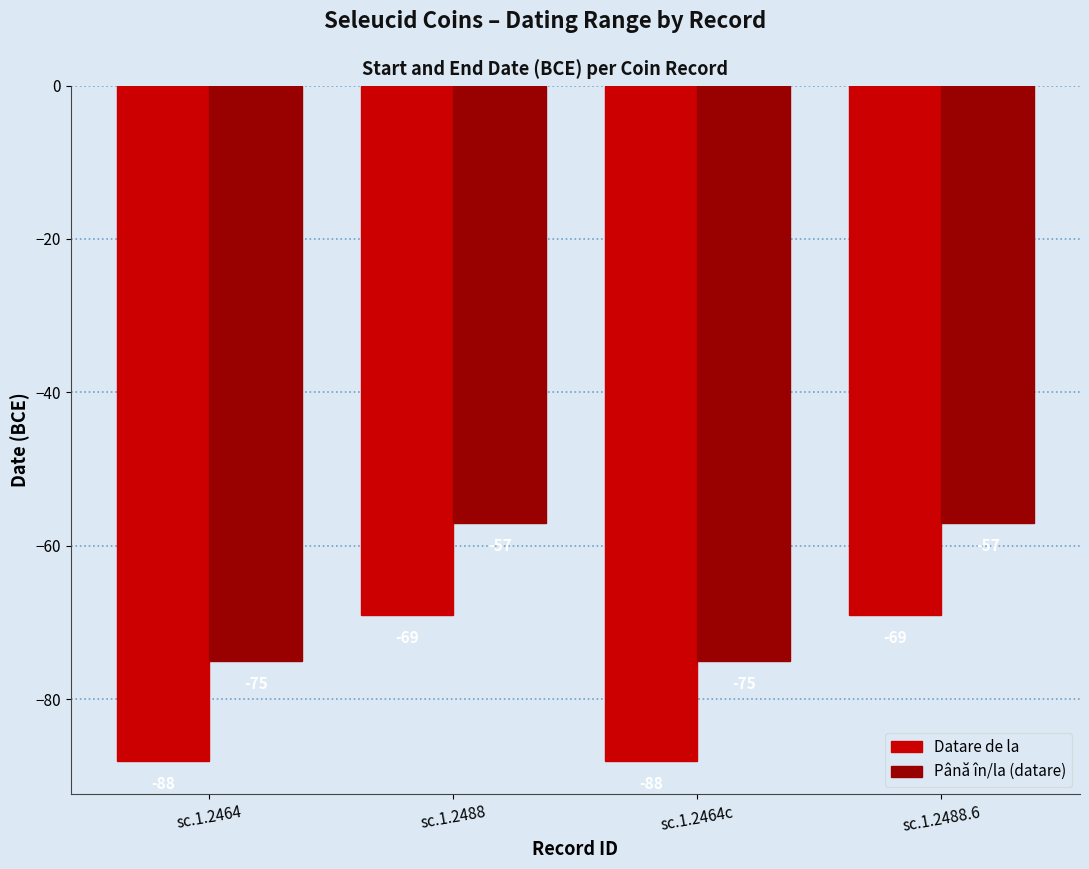

Is it true that Până în/la (datare) equals -17 at sc.1.2488?

False